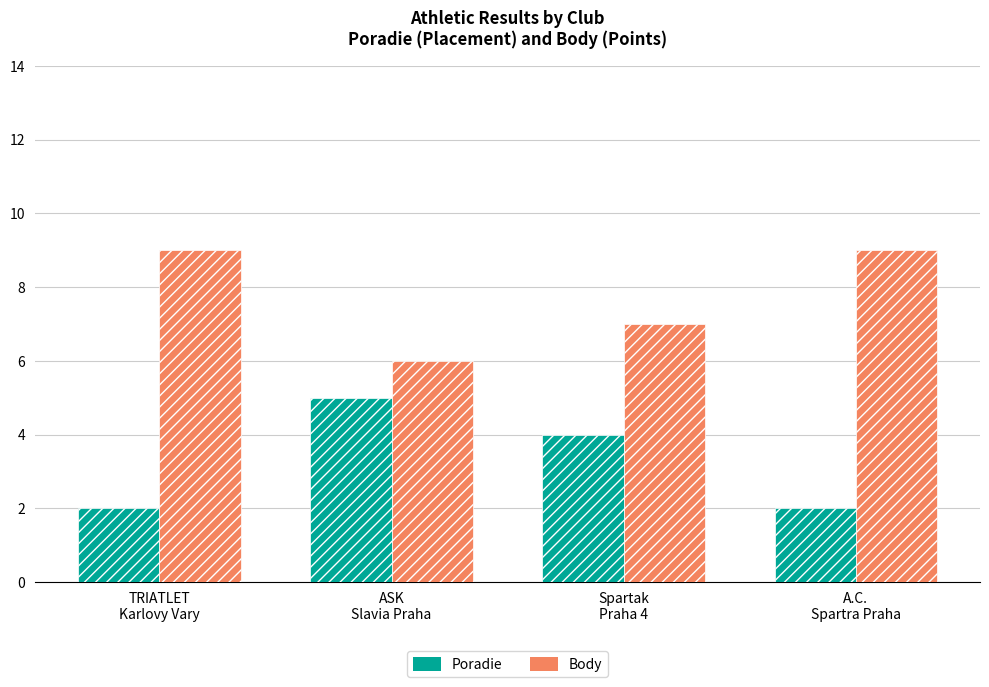

How many bars are there in total?

8